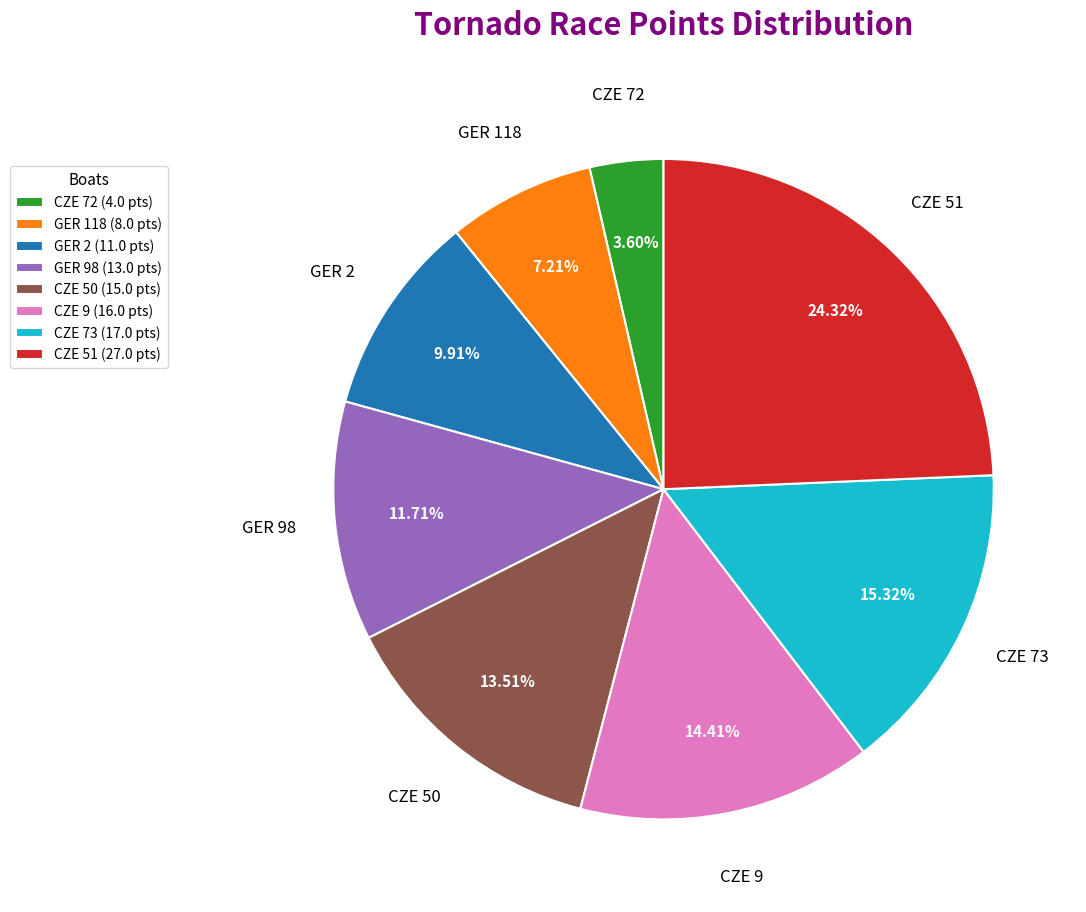

Which category has the biggest portion of the pie?

CZE 51